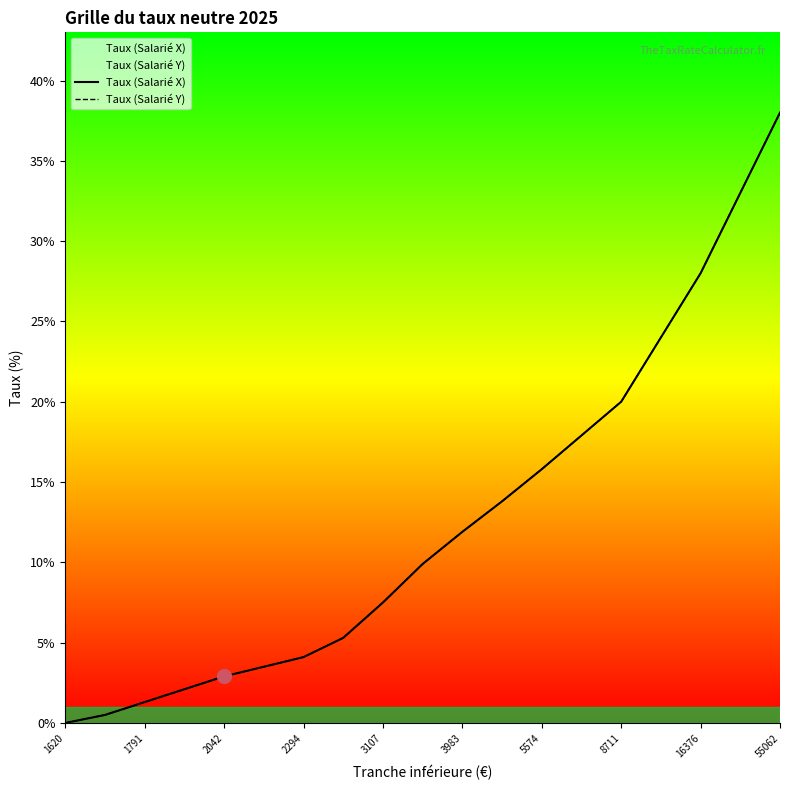

True or false: Taux (Salarié Y) and Taux (Salarié X) cross at least once.

False